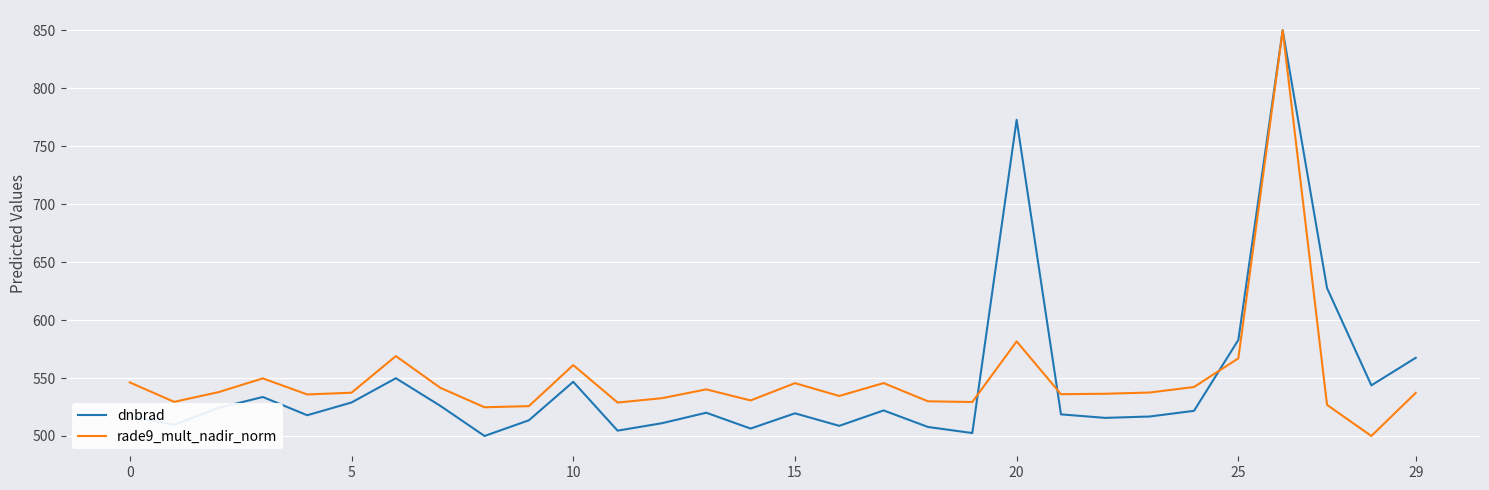

What is the greatest value displayed?

850.0